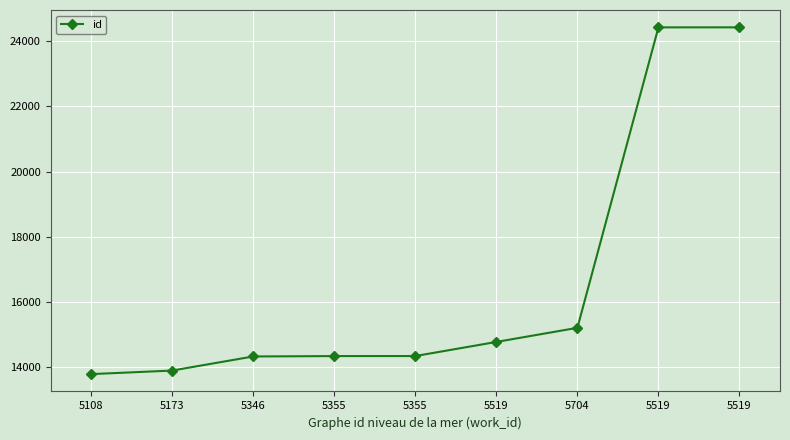

What is the difference between the values at 5519 and 5519?

9640